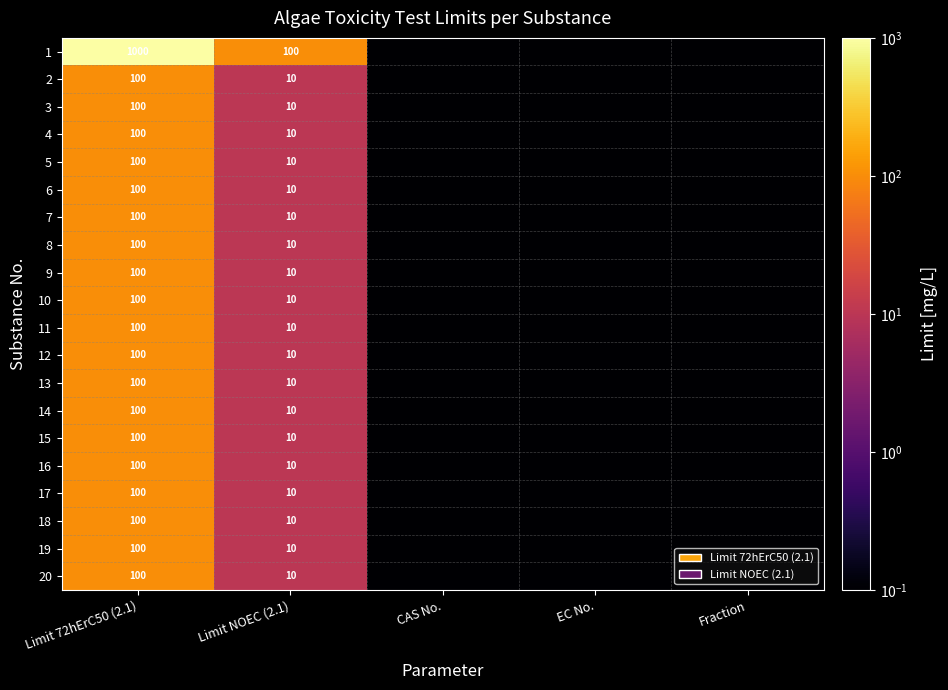

True or false: 8 has a value of 10.0 at Limit NOEC (2.1).

True